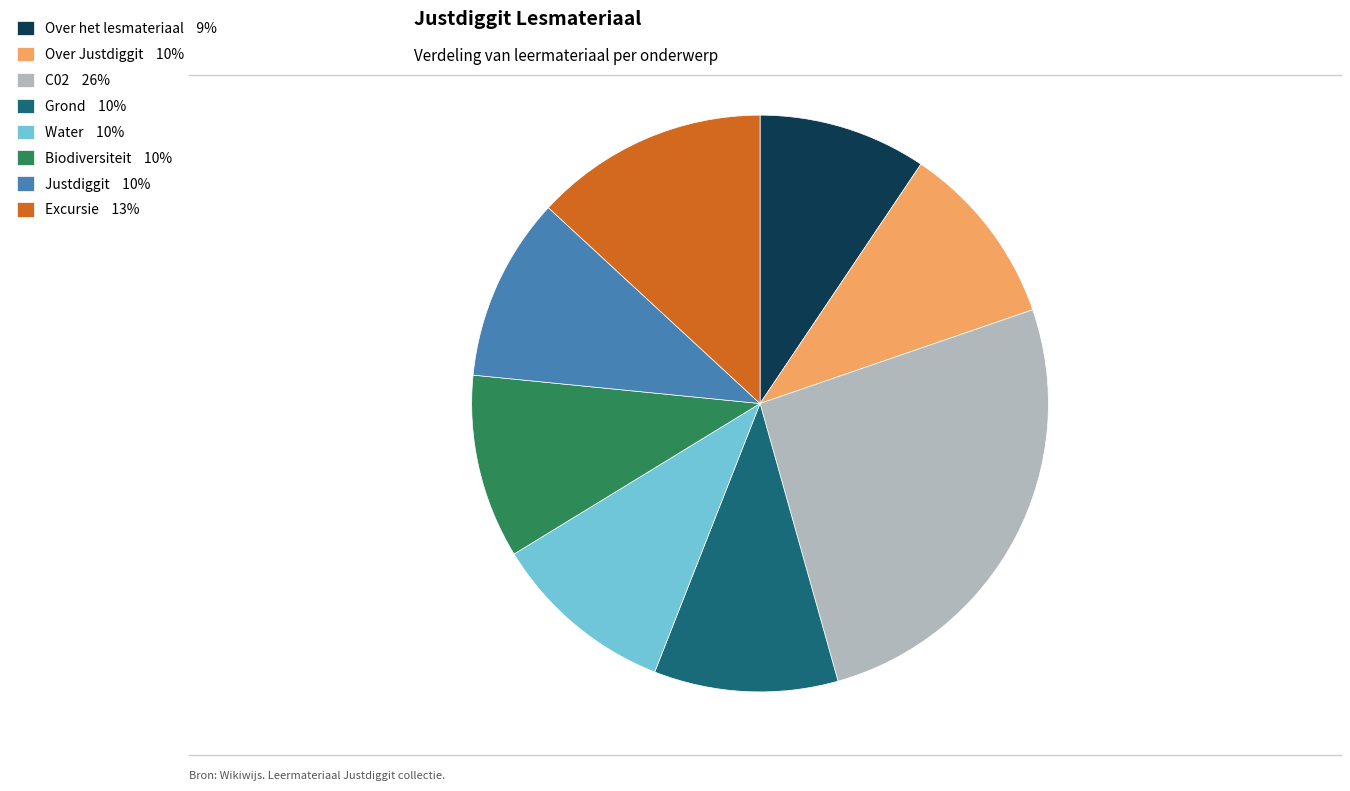

Is it true that Justdiggit is 10% of the pie?

True